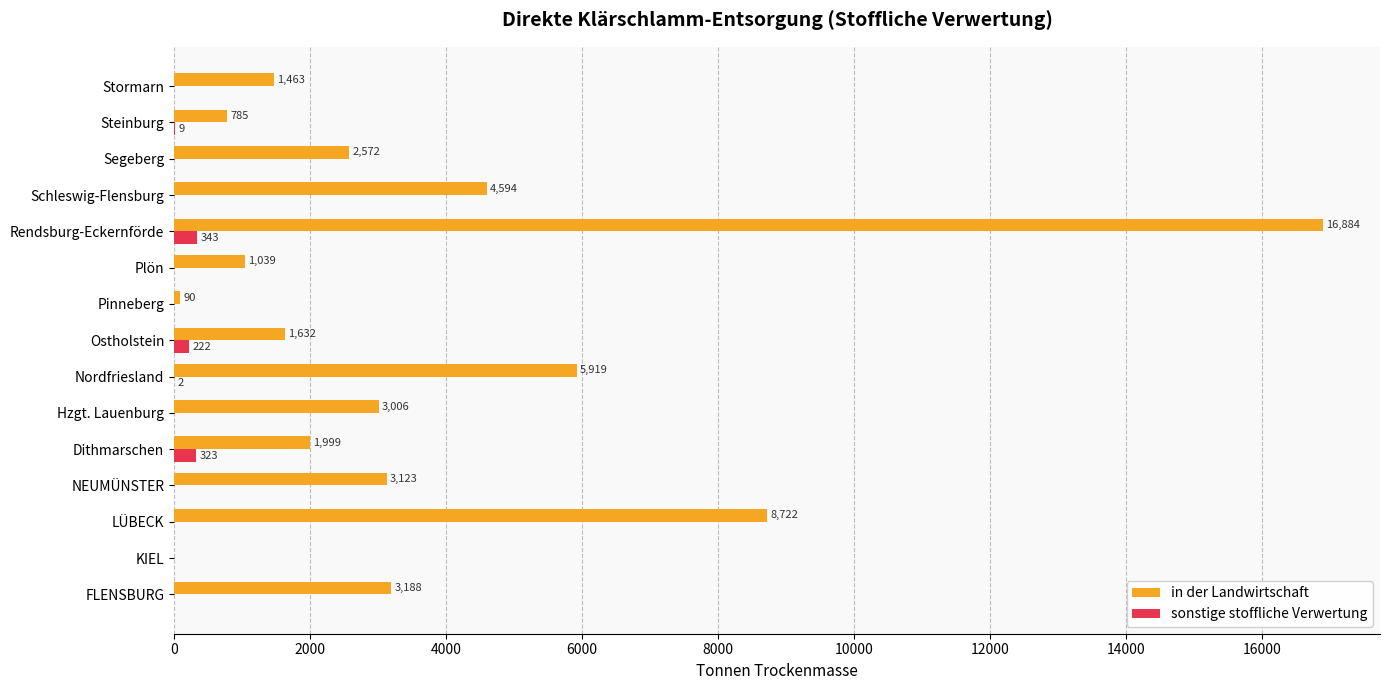

Which series changed the most between Hzgt. Lauenburg and Rendsburg-Eckernförde?

in der Landwirtschaft